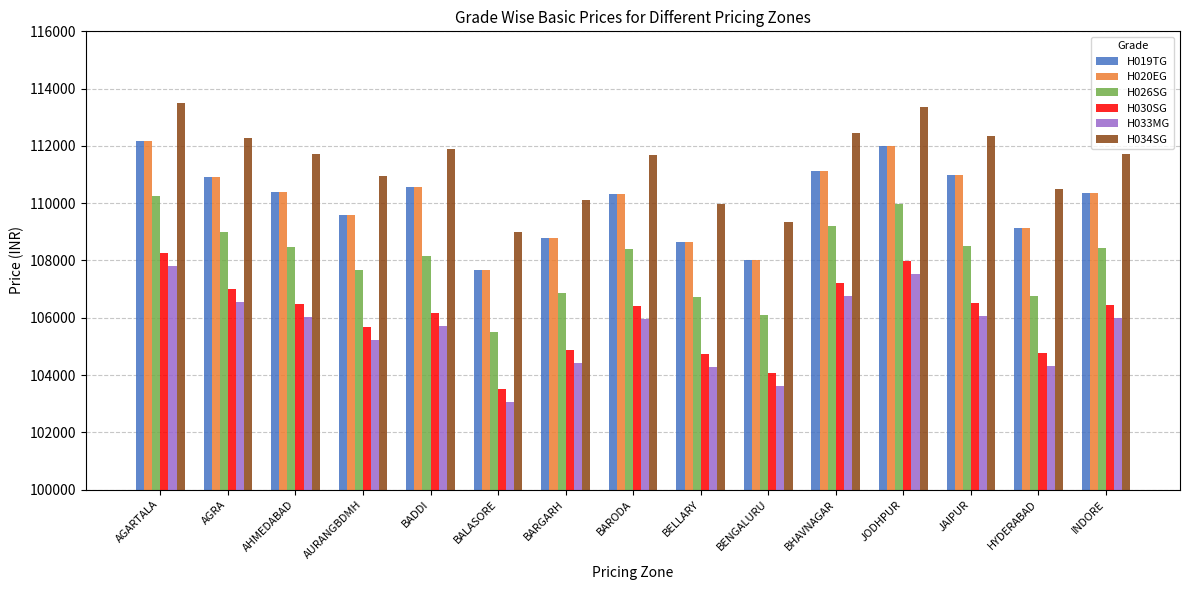

Is it true that H034SG equals 113515 at AGARTALA?

True